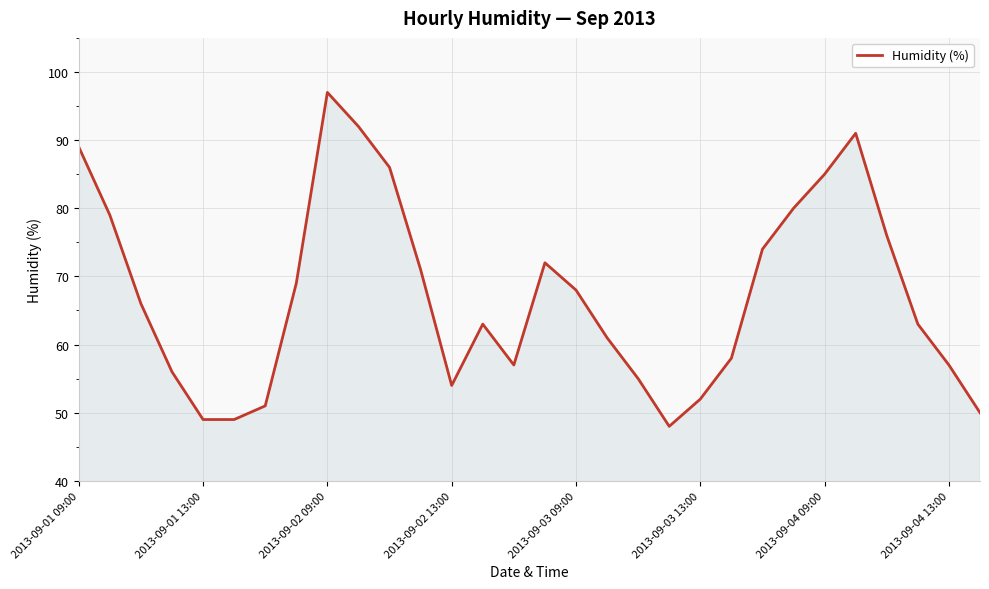

What is the greatest value displayed?

97